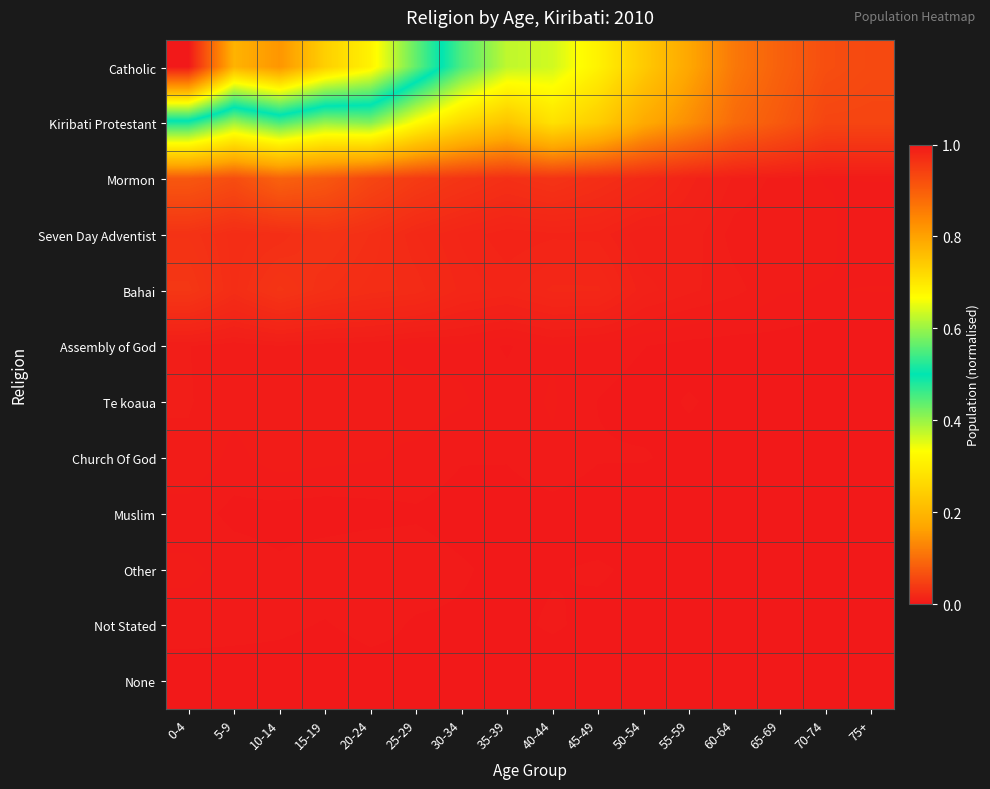

How many distinct data groups are displayed?

12